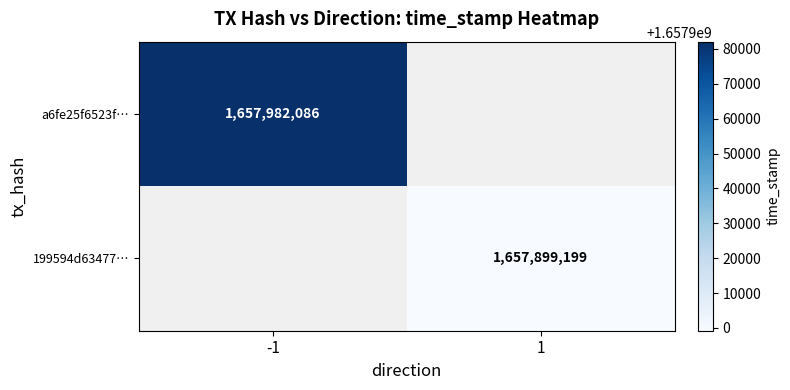

True or false: 199594d63477… has a value of 1657899199 at 1.

True